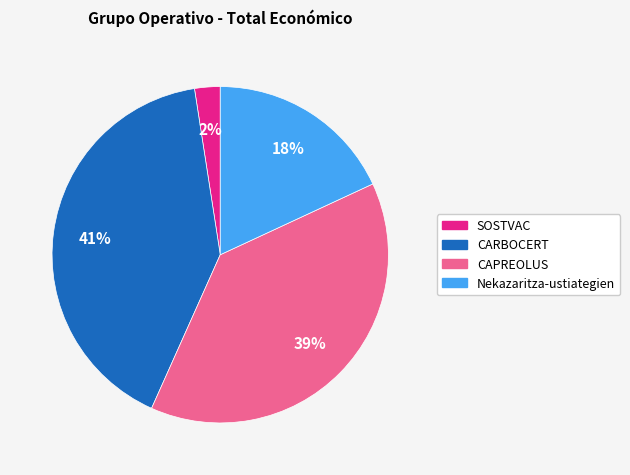

How many segments does this pie chart have?

4